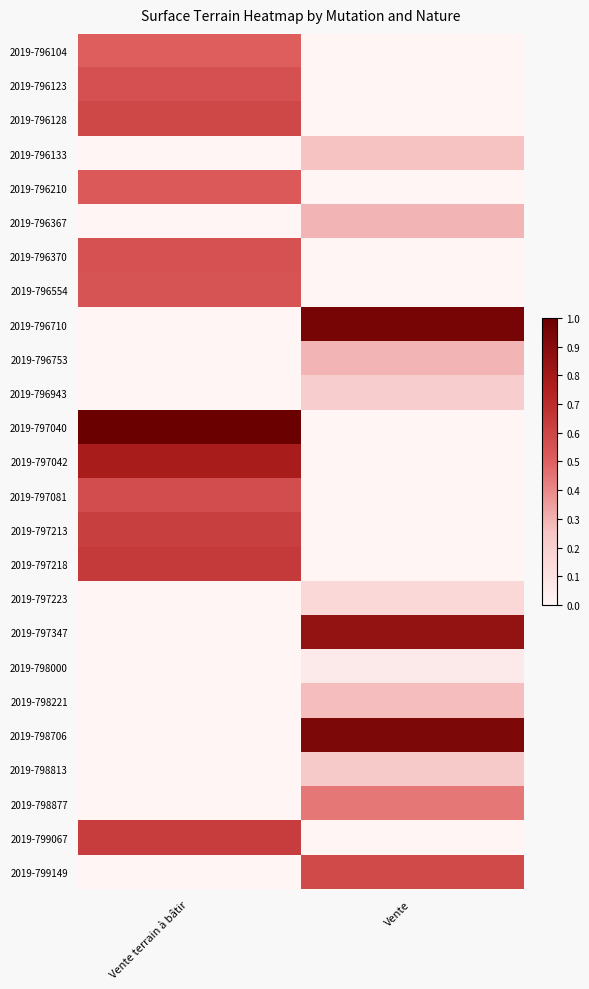

Which series has the largest total across all categories?

2019-797040